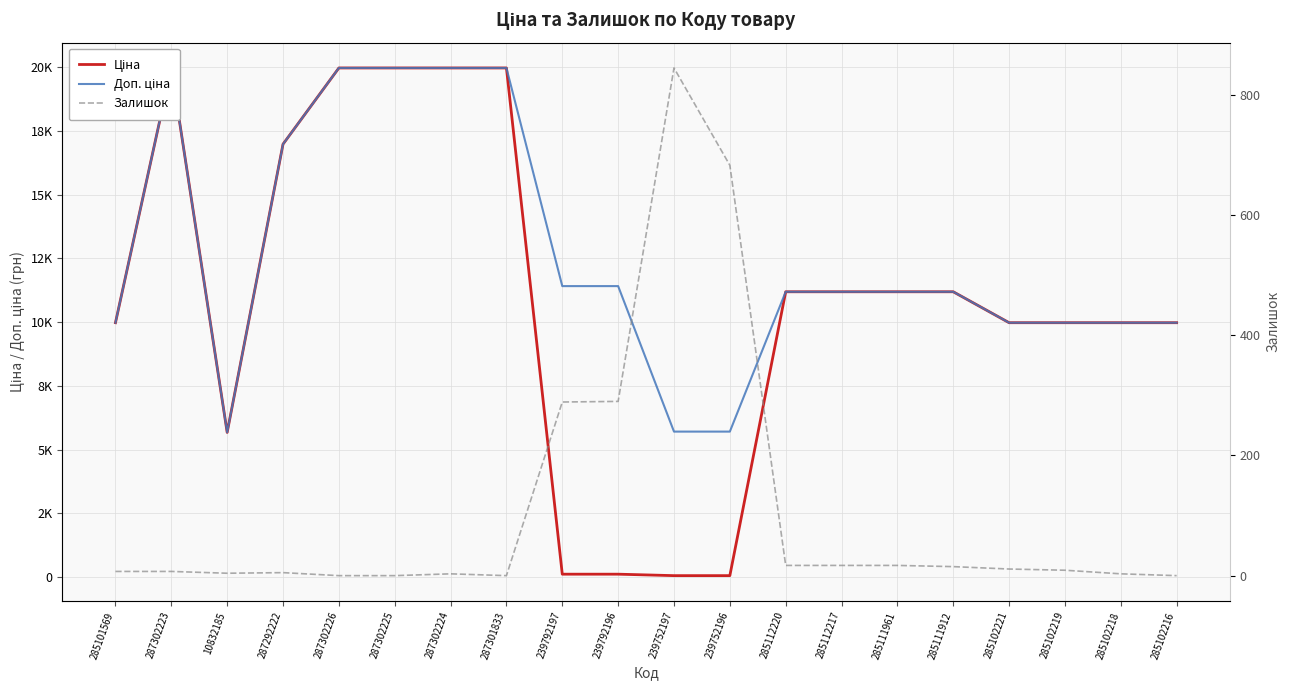

Does the chart display data point markers on the line(s)?

No